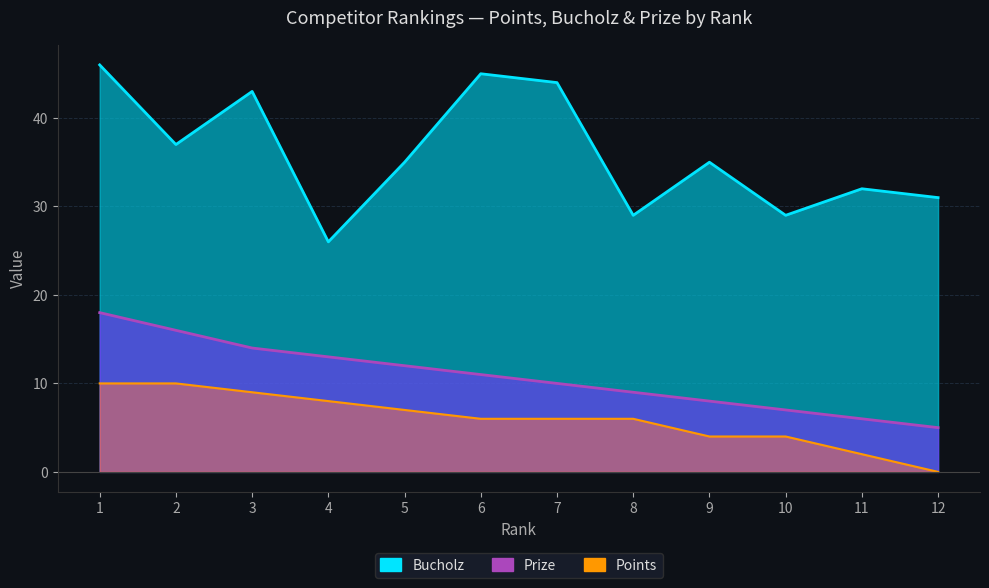

What is the value of the Points point at the 7th from the left?

6